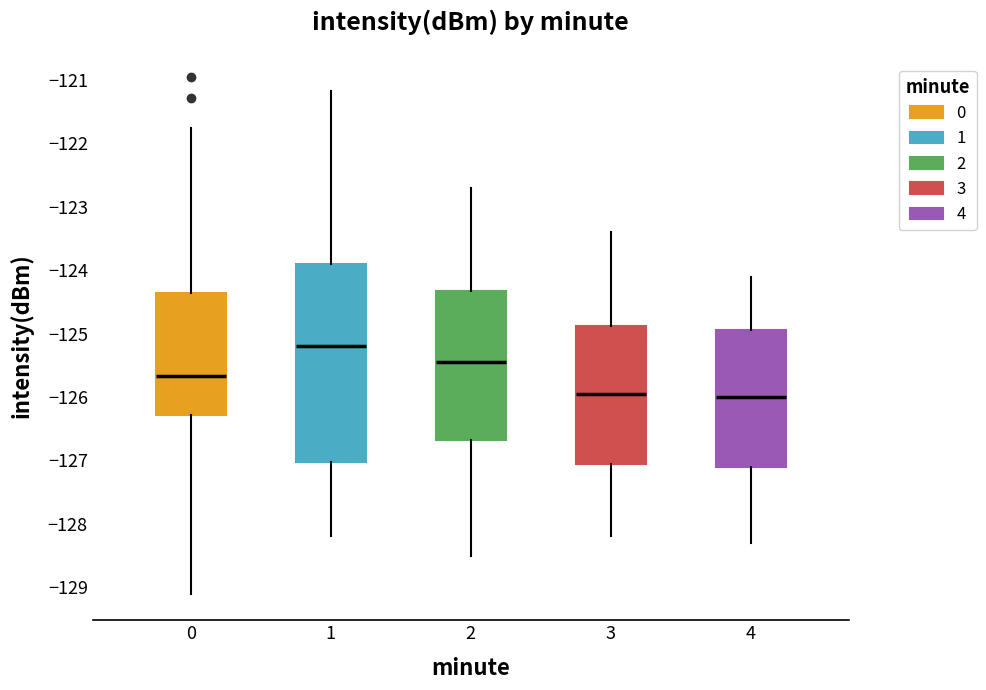

Where is the lower edge of the box at x = 3 on the y-axis? The values are not printed on the chart, so give them approximately, as read against the axis.

-127.0